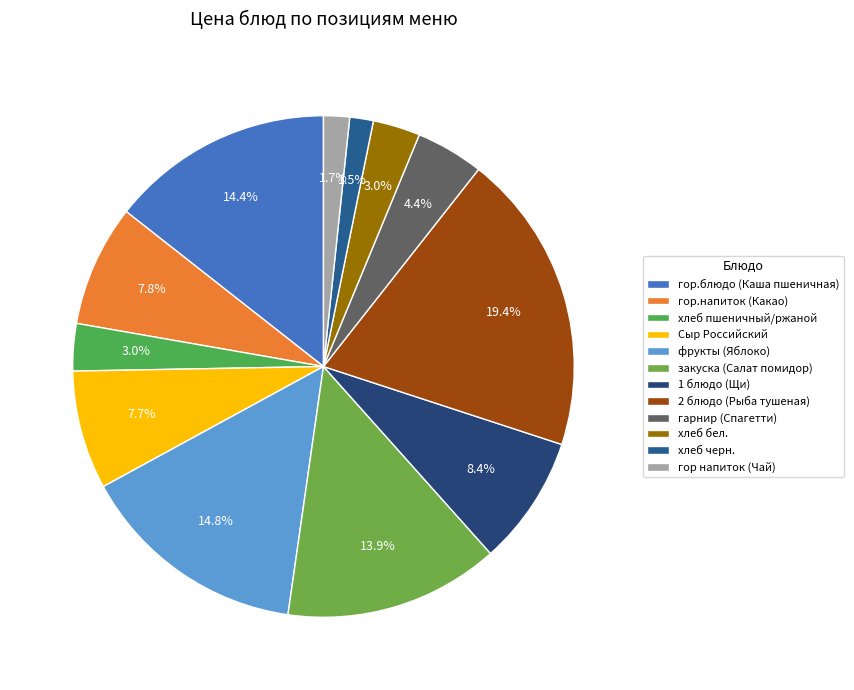

Which slice is the largest?

2 блюдо (Рыба тушеная)